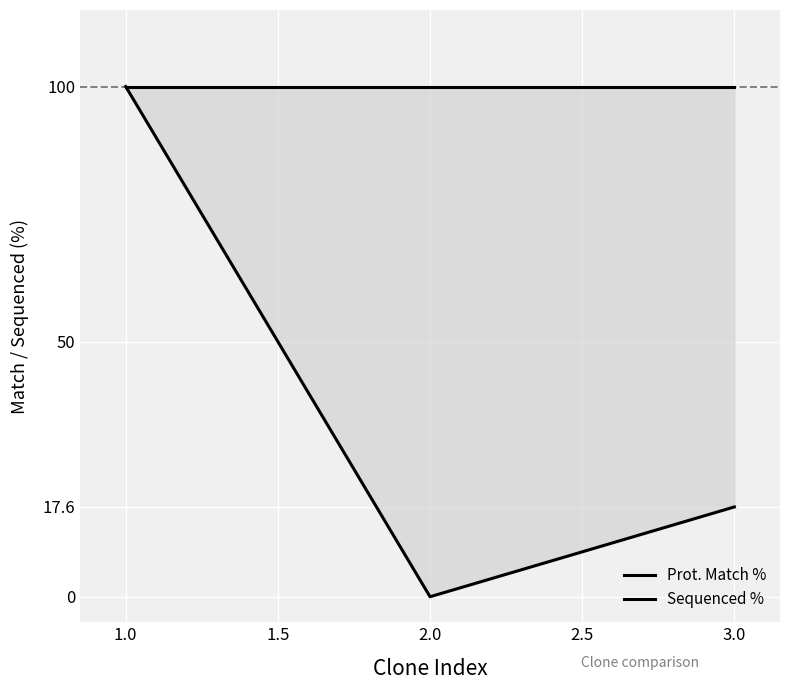

Reading left to right, transcribe all the data shown in this chart.

Prot. Match %: 100.0	100.0	100.0
Sequenced %: 100.0	0.0	17.6